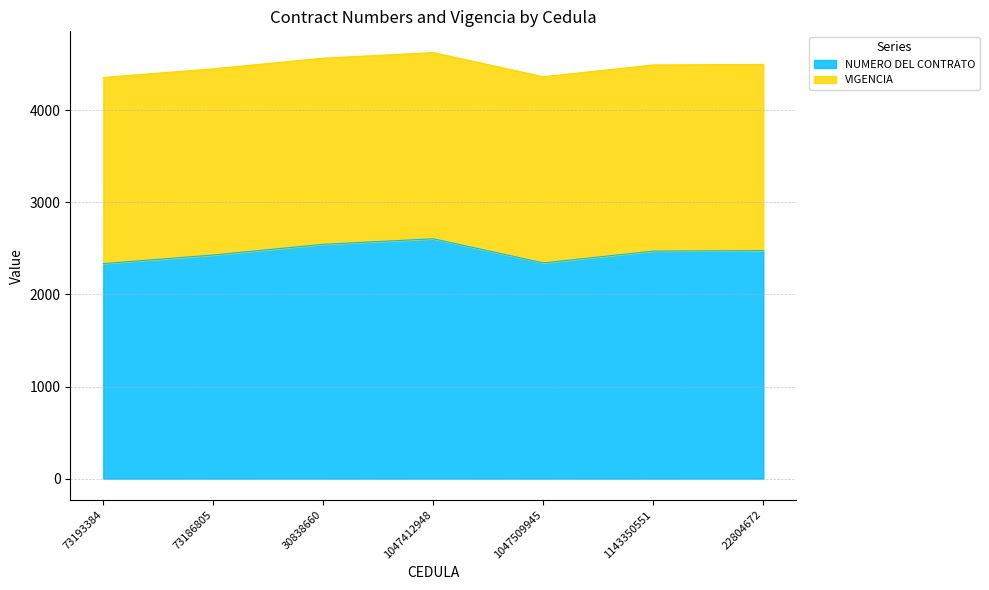

How many data points are less than 2471?

3